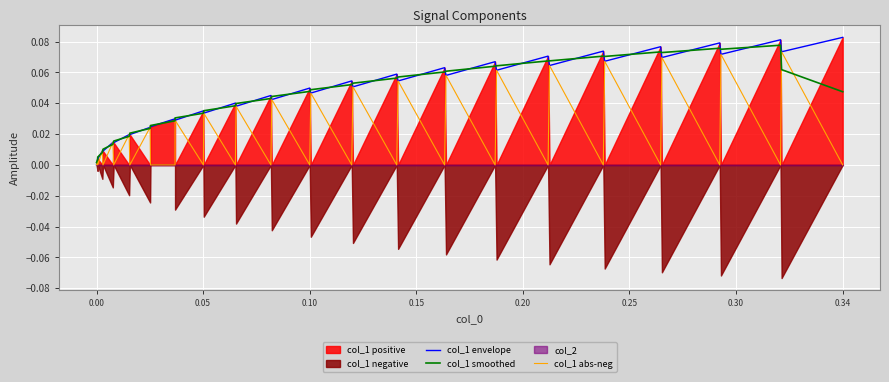

True or false: col_1 abs-neg has more than 1 interior local peaks.

True